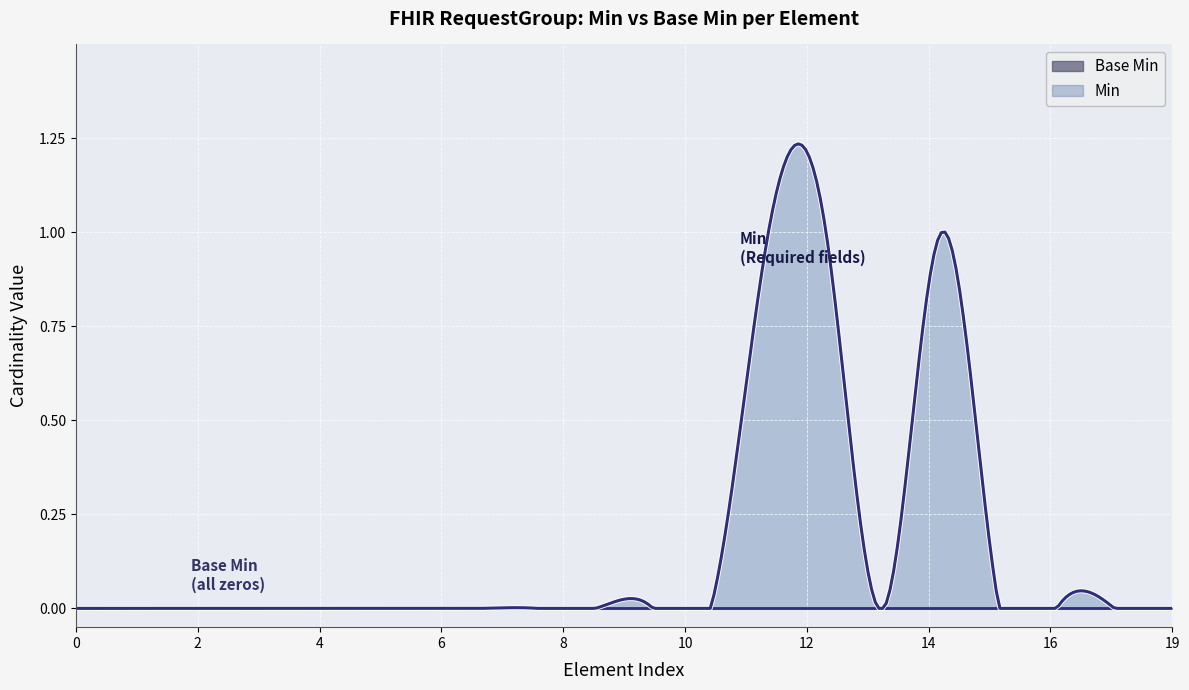

How many values in the Min series exceed 0?

3